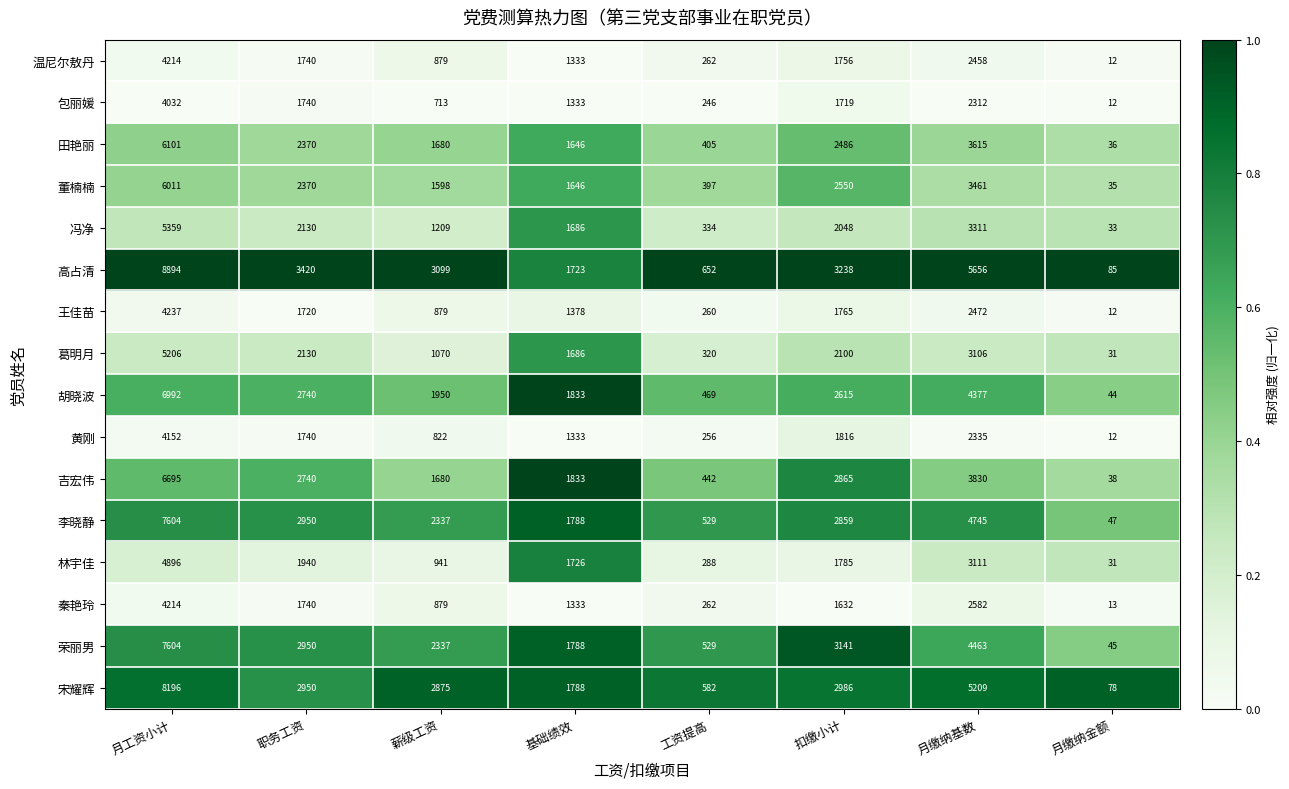

What is the spread (max minus min) of values at 扣缴小计?

1606